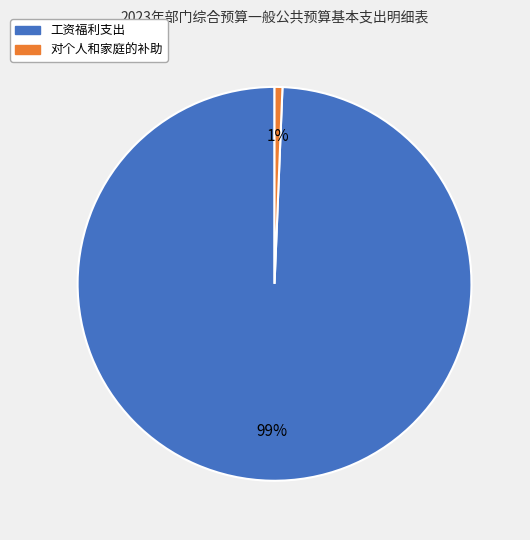

To the nearest percent, what is the average slice percentage?

50%